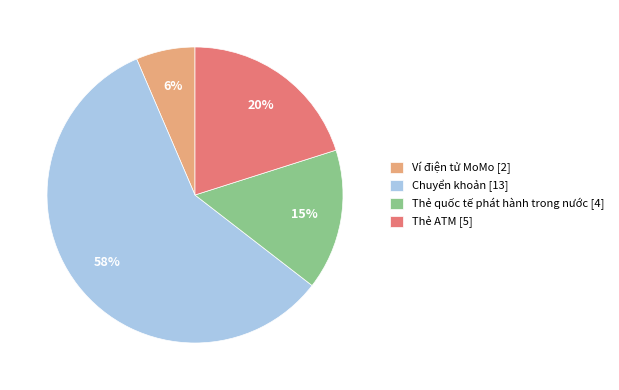

Which slice is the smallest?

Ví điện tử MoMo [2]